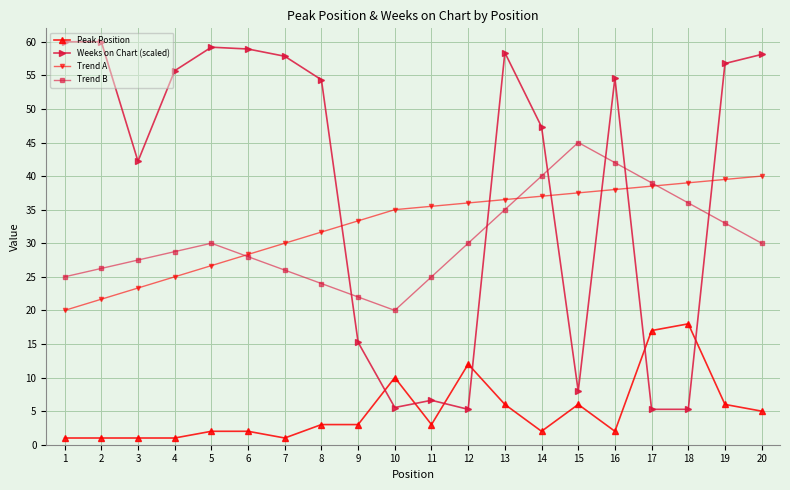

What is the total value across all series at 12?

83.3